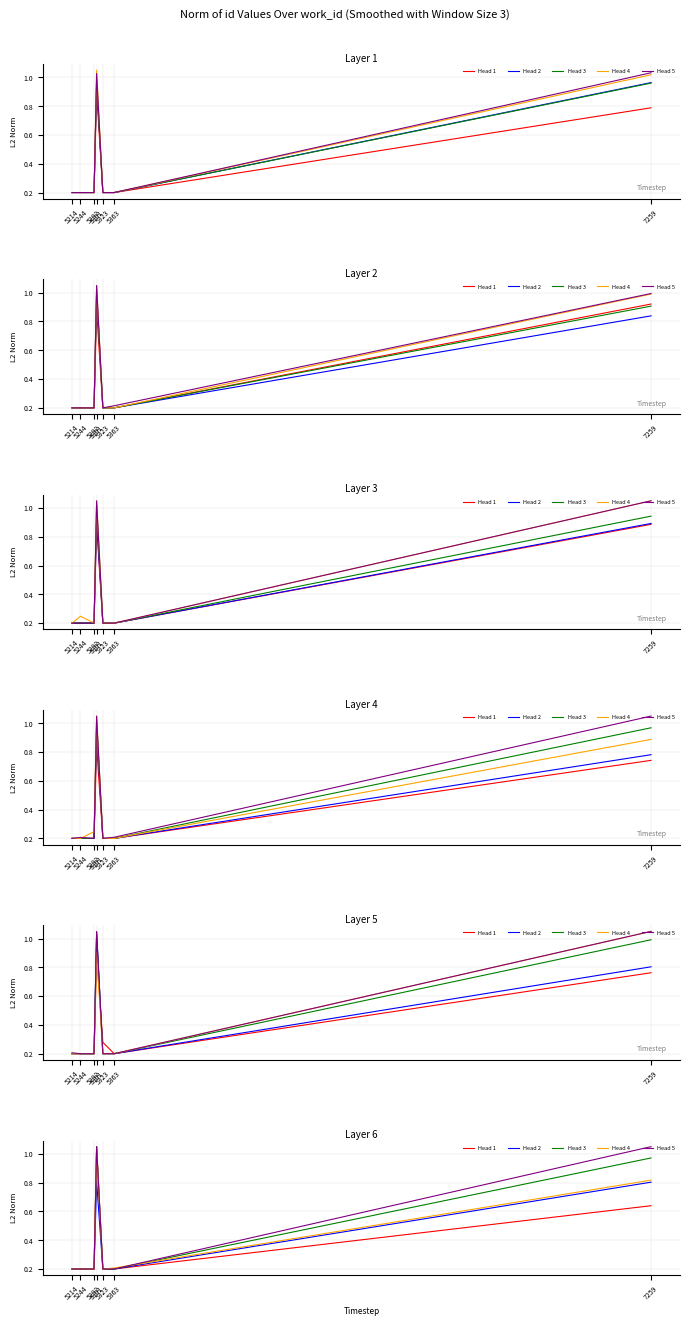

Is it true that Head 1 equals 0.3 at 7259?

False